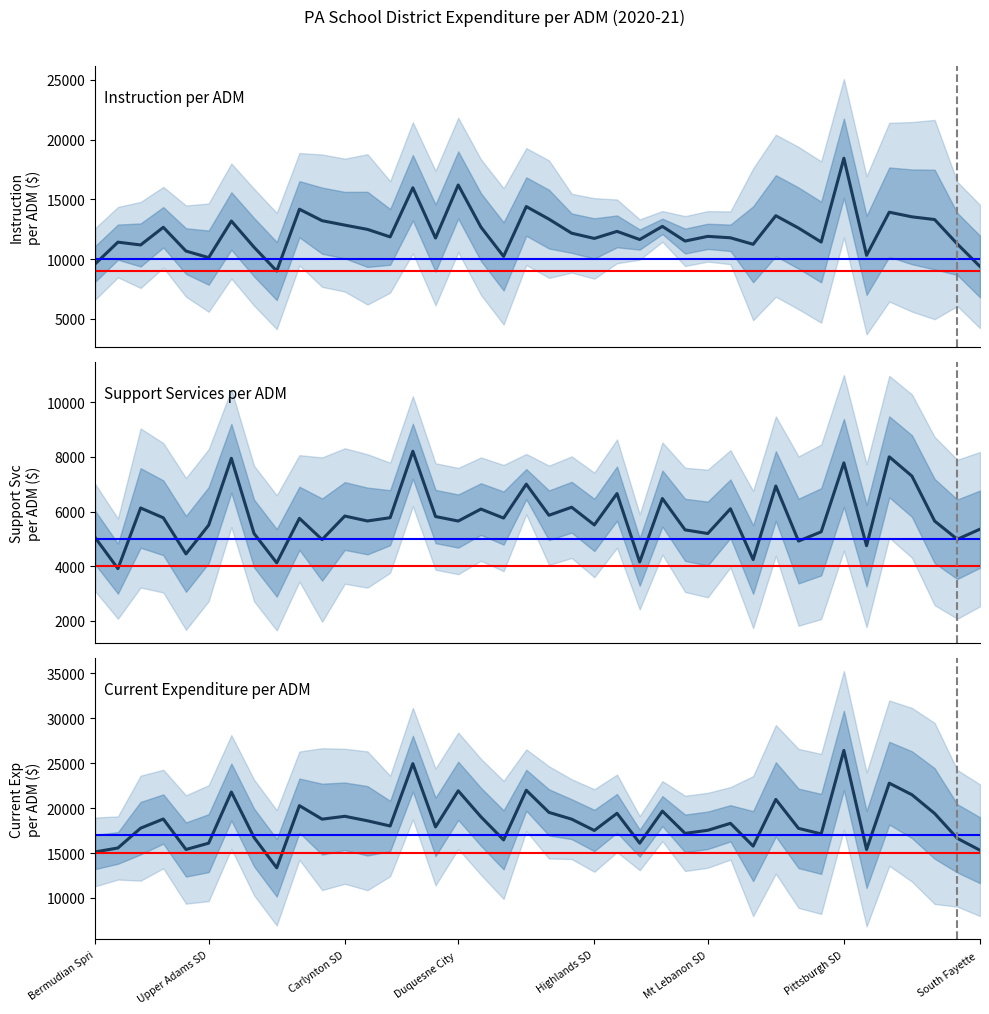

What is the sum of the Instruction per ADM values at 33 and 10?

31647.1